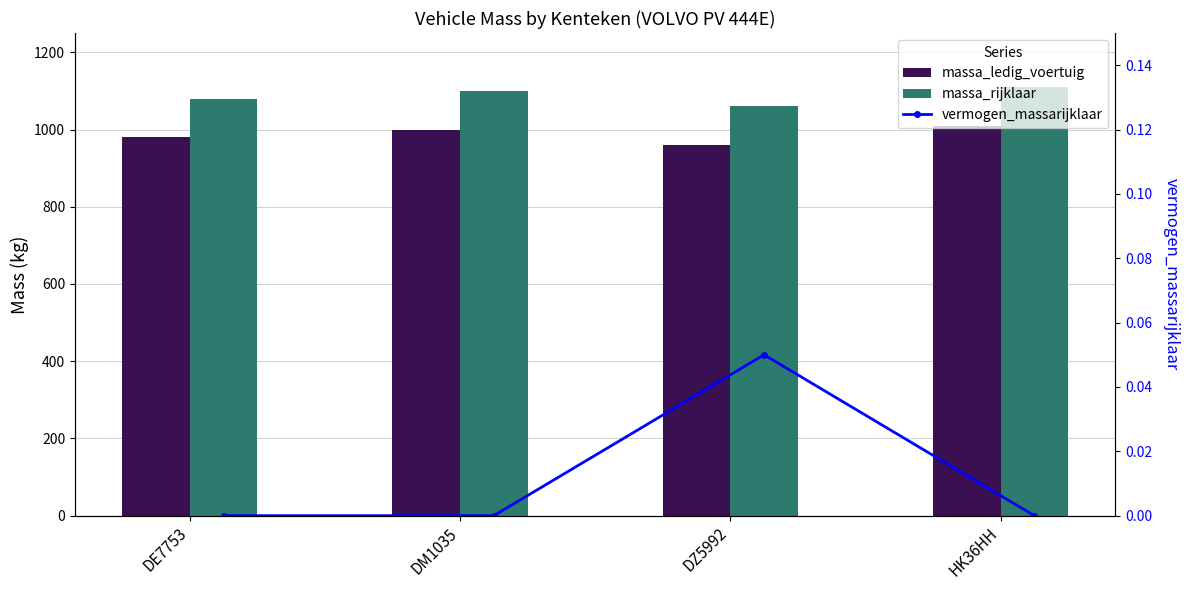

What is the label of the 1st bar from the right?

HK36HH